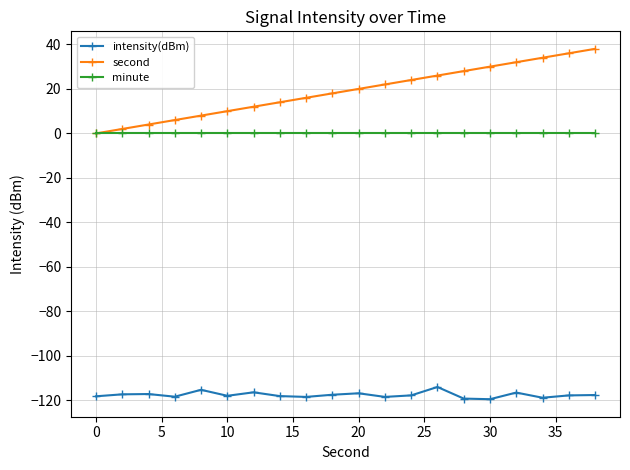

How many lines are shown in the chart?

3